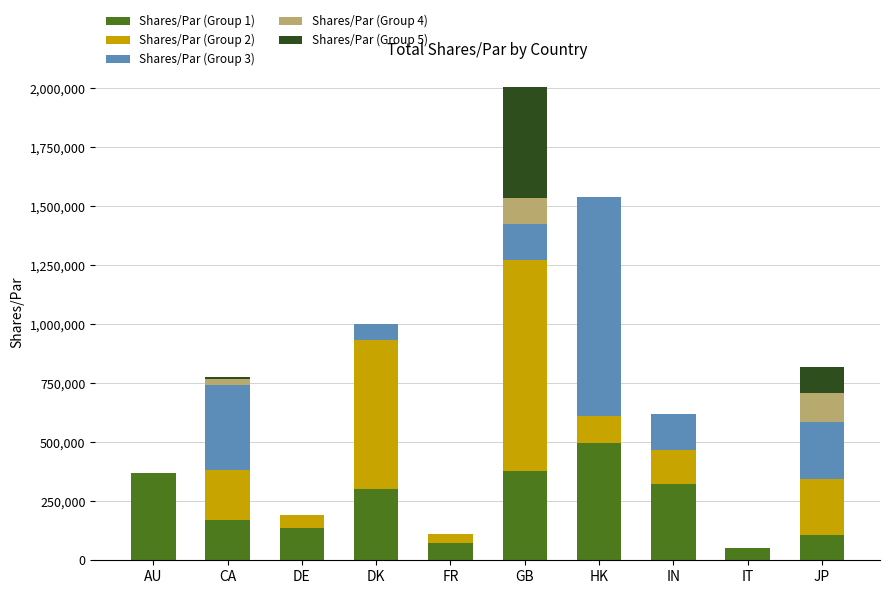

What is the total value across all series at DK?

1003110